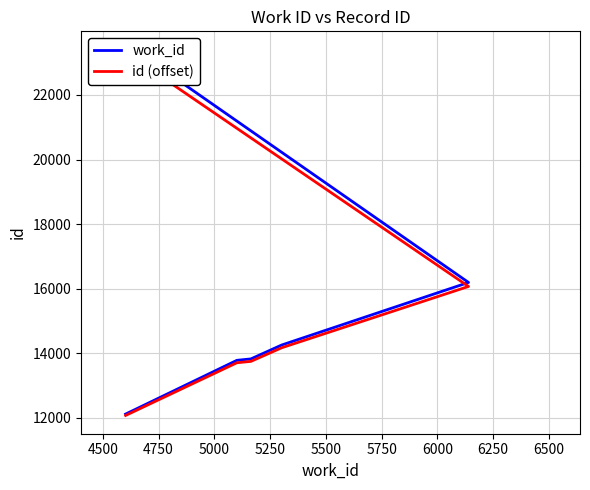

What is the value of the work_id point at the 1st from the left?

12119.0